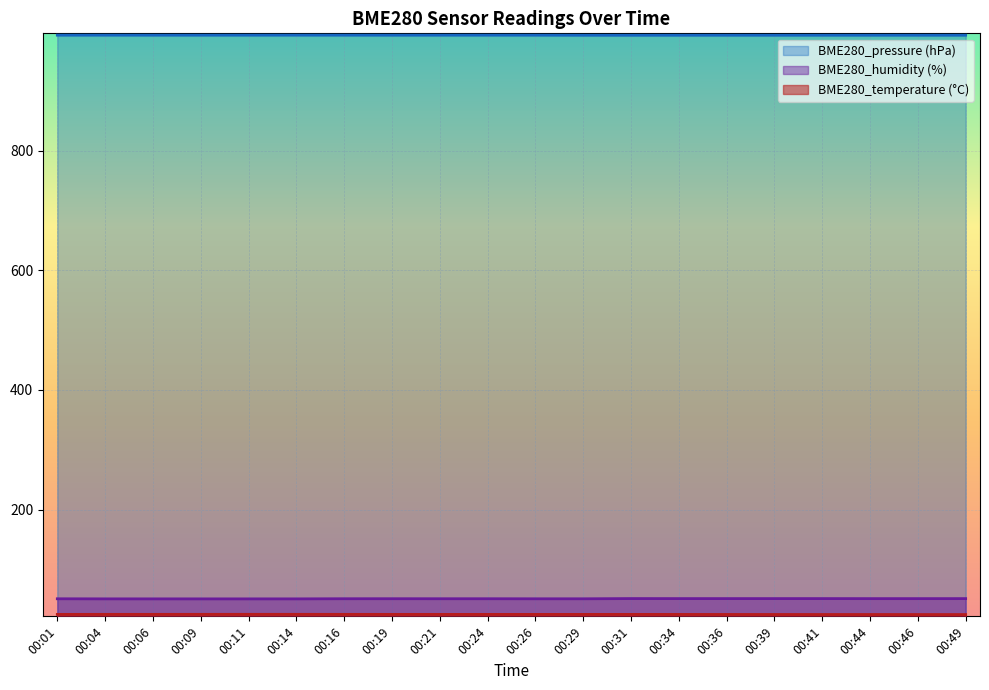

Does the chart display data point markers on the line(s)?

No